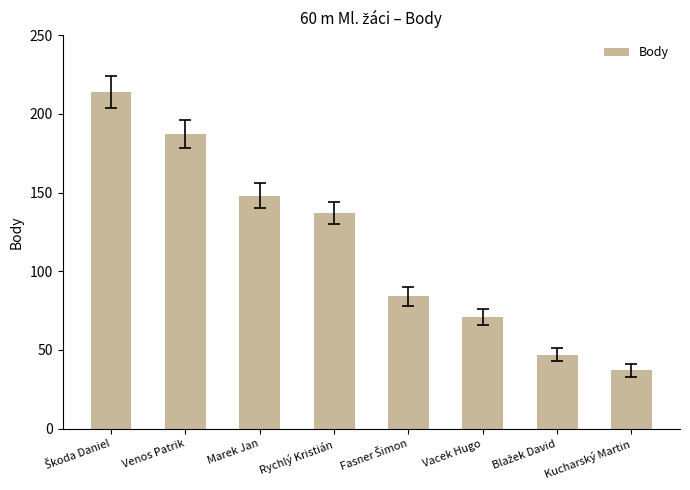

What is the value of the 1st bar from the left?

214